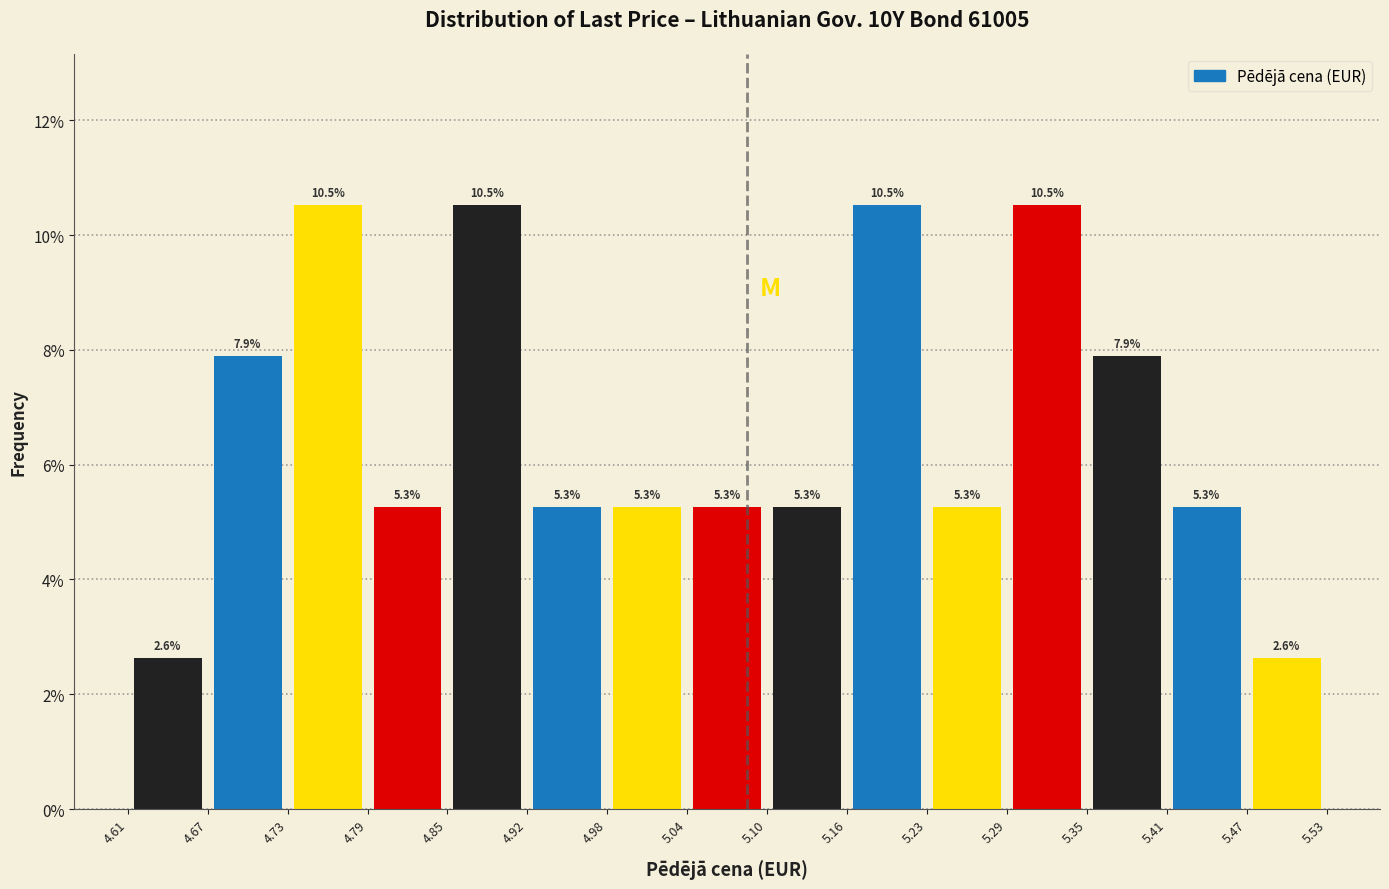

What is the height of the bar covering 5.29 to 5.35 on the x-axis?

10.5